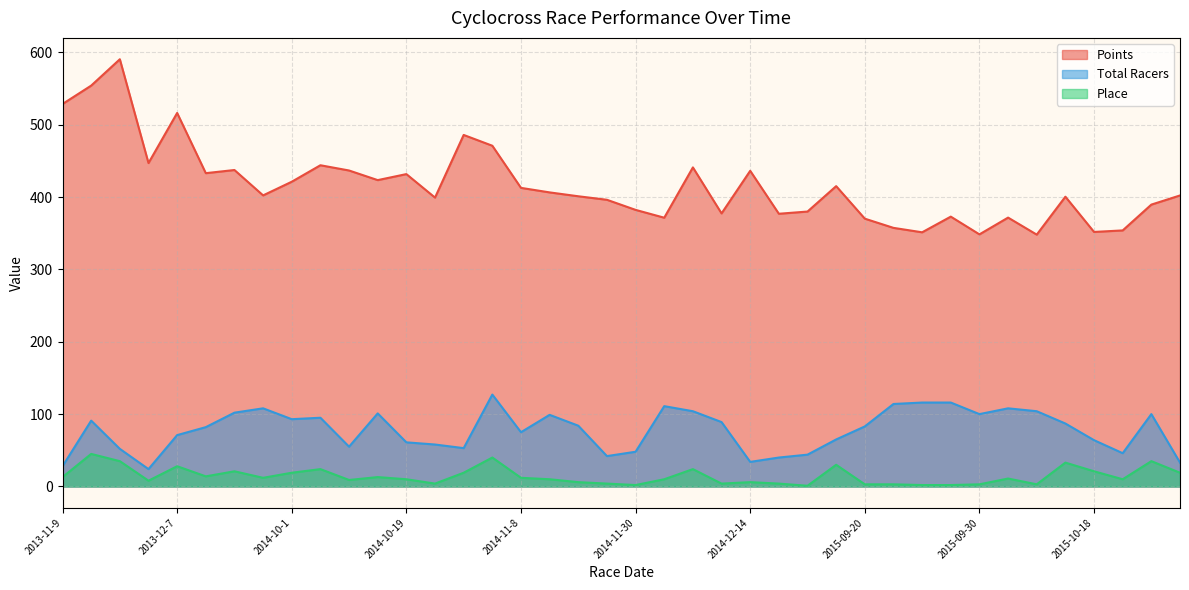

At which category is the sum across all series the highest?

2013-11-17